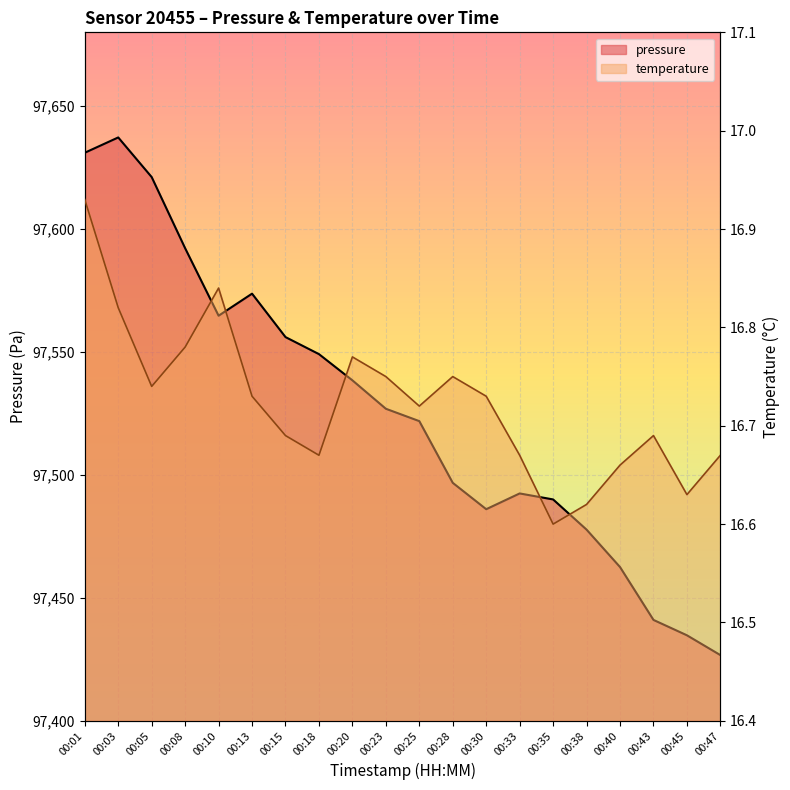

Is the value of temperature at 00:33 greater than the value of pressure at 00:18?

No